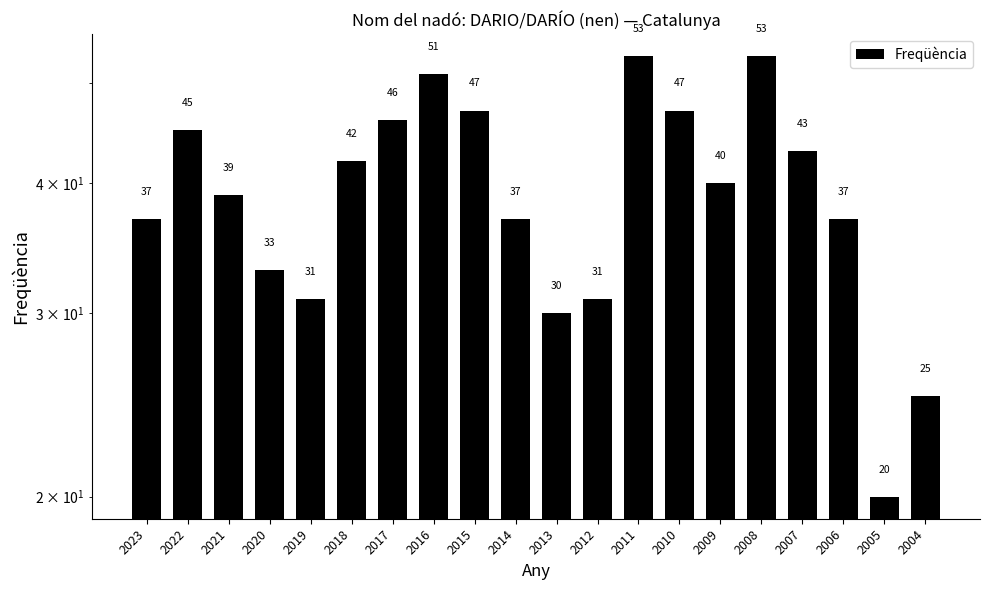

What is the value of the 12th bar from the left?

31